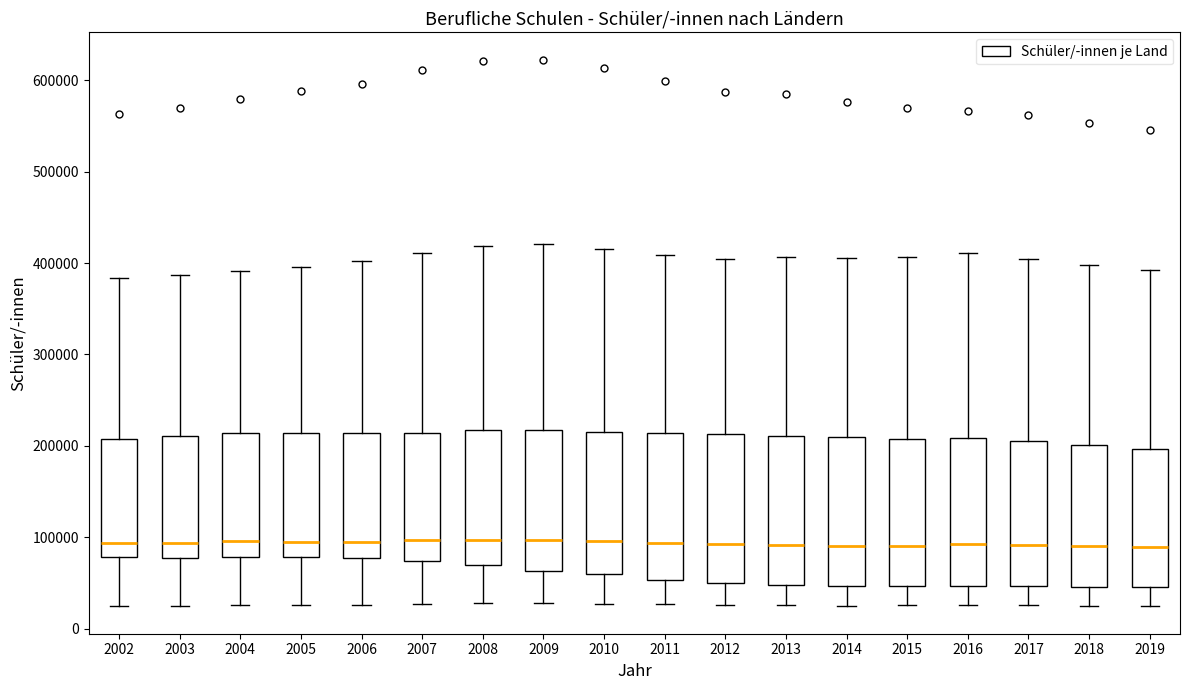

Reading left to right, transcribe this box plot: for each box, give where its median line is, the range the box spans, and where its two whiskers end, as read against the y-axis. The values are not printed on the chart, so give them approximately, as read against the axis.

2002: median 90000, box 80000 to 210000, whiskers 30000 to 380000
2003: median 90000, box 80000 to 210000, whiskers 20000 to 390000
2004: median 100000, box 80000 to 210000, whiskers 30000 to 390000
2005: median 90000, box 80000 to 210000, whiskers 30000 to 400000
2006: median 90000, box 80000 to 210000, whiskers 30000 to 400000
2007: median 100000, box 70000 to 210000, whiskers 30000 to 410000
2008: median 100000, box 70000 to 220000, whiskers 30000 to 420000
2009: median 100000, box 60000 to 220000, whiskers 30000 to 420000
2010: median 100000, box 60000 to 220000, whiskers 30000 to 420000
2011: median 90000, box 50000 to 210000, whiskers 30000 to 410000
2012: median 90000, box 50000 to 210000, whiskers 30000 to 400000
2013: median 90000, box 50000 to 210000, whiskers 30000 to 410000
2014: median 90000, box 50000 to 210000, whiskers 30000 to 410000
2015: median 90000, box 50000 to 210000, whiskers 30000 to 410000
2016: median 90000, box 50000 to 210000, whiskers 30000 to 410000
2017: median 90000, box 50000 to 200000, whiskers 30000 to 400000
2018: median 90000, box 50000 to 200000, whiskers 20000 to 400000
2019: median 90000, box 50000 to 200000, whiskers 20000 to 390000